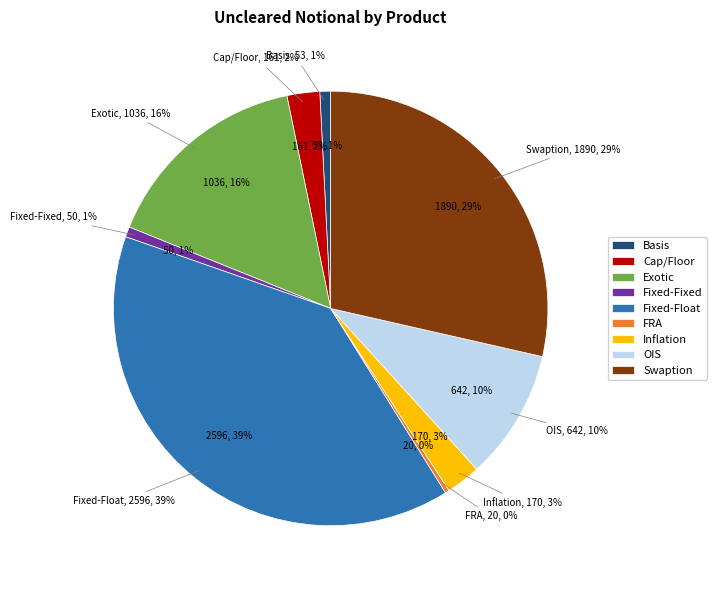

To the nearest percent, what portion does Fixed-Float represent?

39%